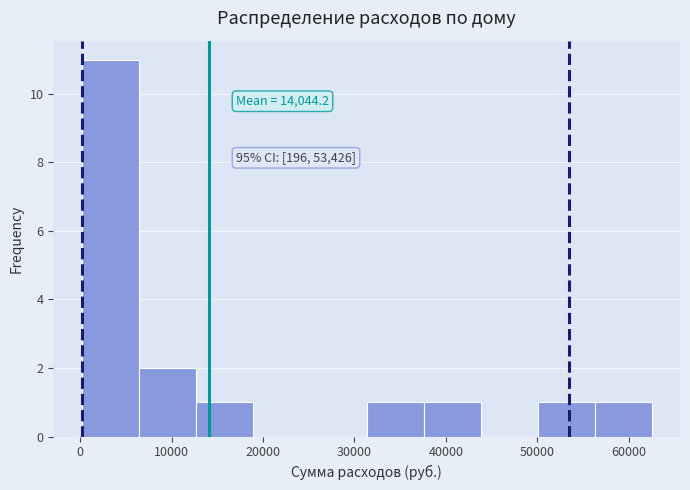

Over which range of the x-axis is the bar tallest?

0 to 6000